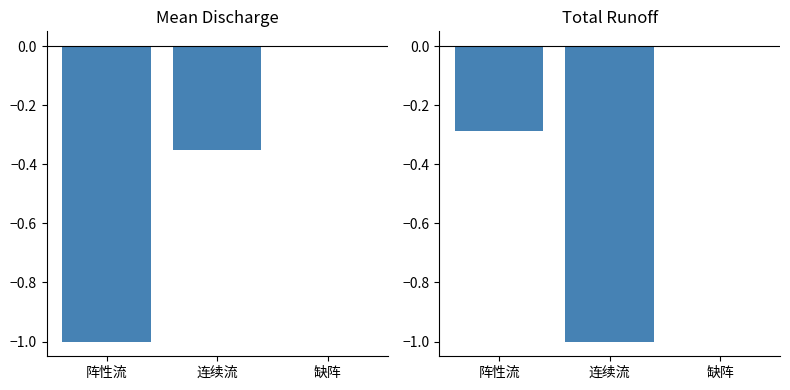

How many Mean discharge Qm (m3/s) values are between -1 and 0?

3